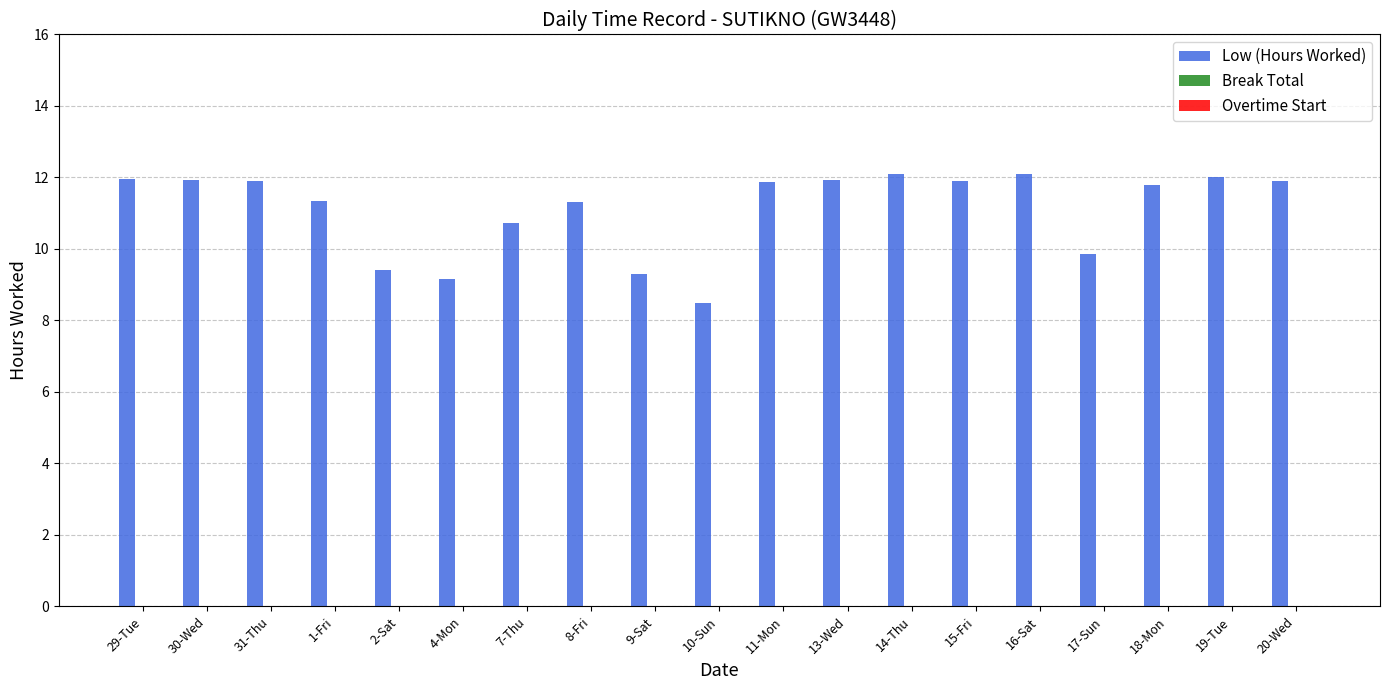

What is the difference between the second highest and minimum values?

3.6